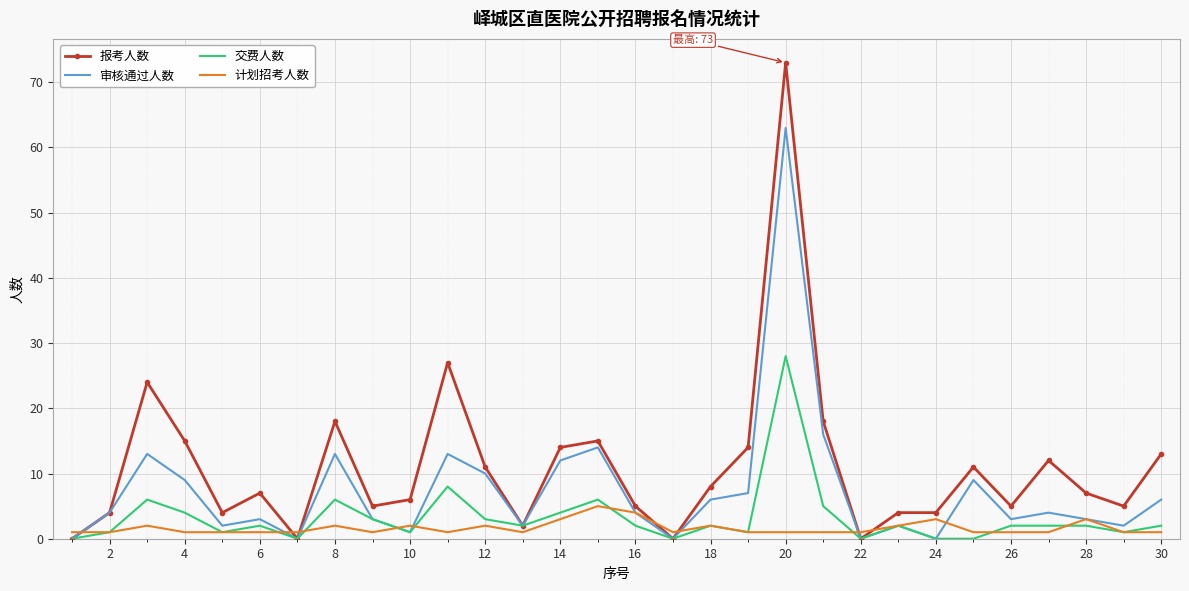

What is the highest value of the 审核通过人数 series?

63